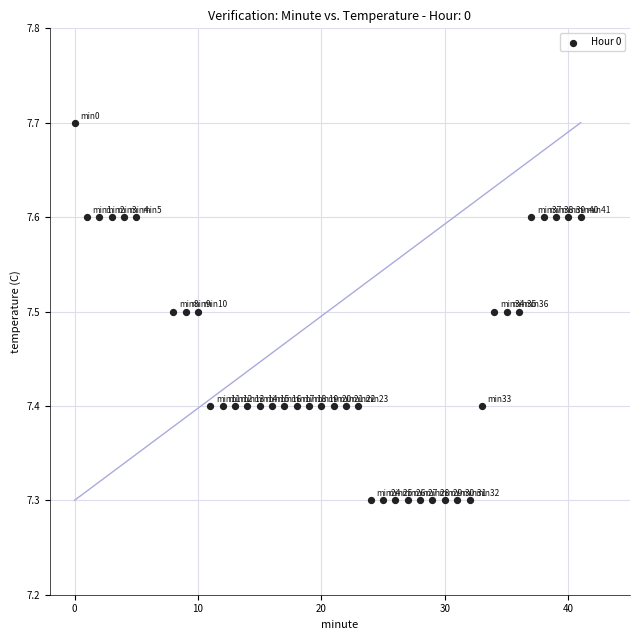

How many data points are displayed?

40